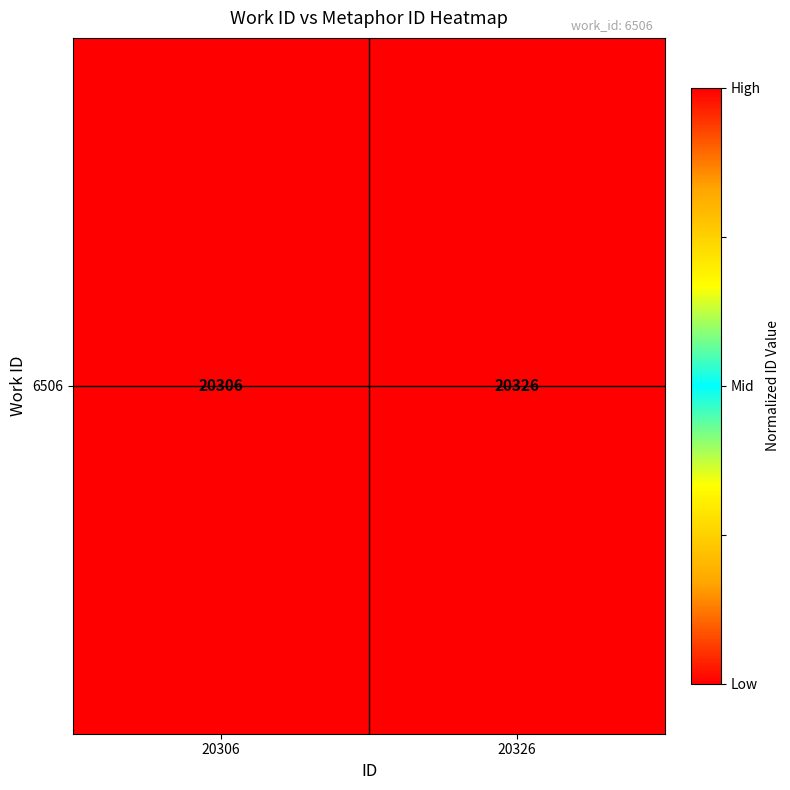

What is the sum of the values at 20306 and 20326?

1.0